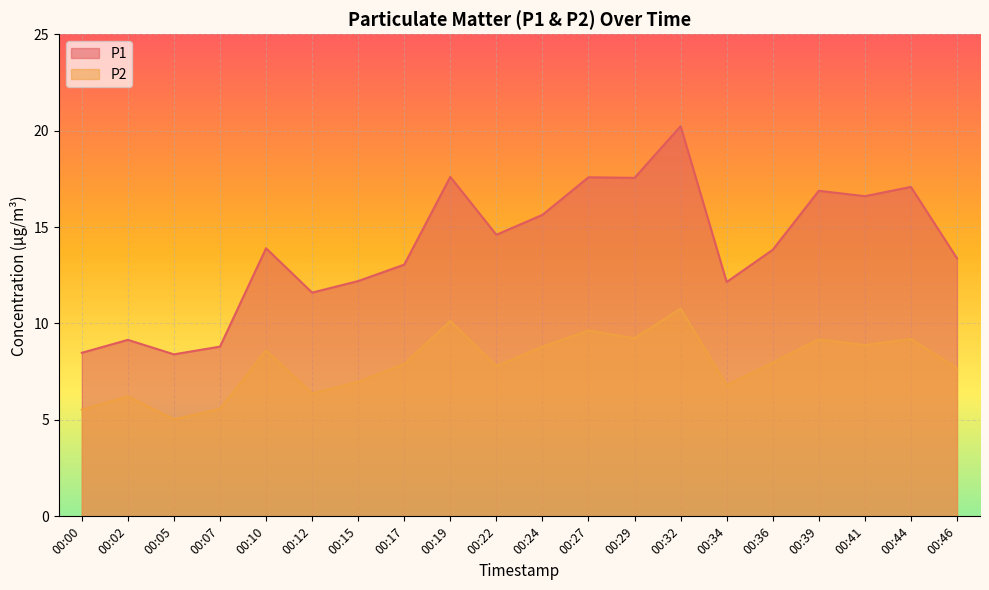

Reading right to left, extract all data points from this chart.

P1: 00:46=13.4	00:44=17.1	00:41=16.6	00:39=16.9	00:36=13.8	00:34=12.2	00:32=20.2	00:29=17.6	00:27=17.6	00:24=15.6	00:22=14.6	00:19=17.6	00:17=13.1	00:15=12.2	00:12=11.6	00:10=13.9	00:07=8.8	00:05=8.4	00:02=9.2	00:00=8.5
P2: 00:46=7.7	00:44=9.2	00:41=8.9	00:39=9.2	00:36=8.0	00:34=6.8	00:32=10.8	00:29=9.2	00:27=9.6	00:24=8.8	00:22=7.8	00:19=10.1	00:17=7.9	00:15=7.0	00:12=6.4	00:10=8.6	00:07=5.6	00:05=5.0	00:02=6.2	00:00=5.5